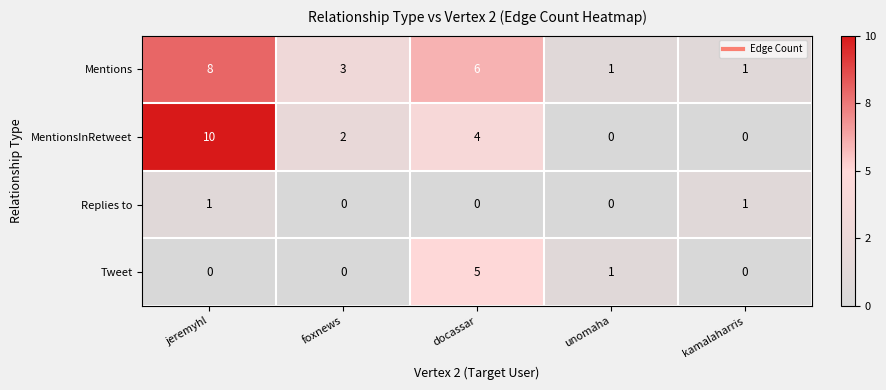

Which series changed the most between jeremyhl and kamalaharris?

MentionsInRetweet